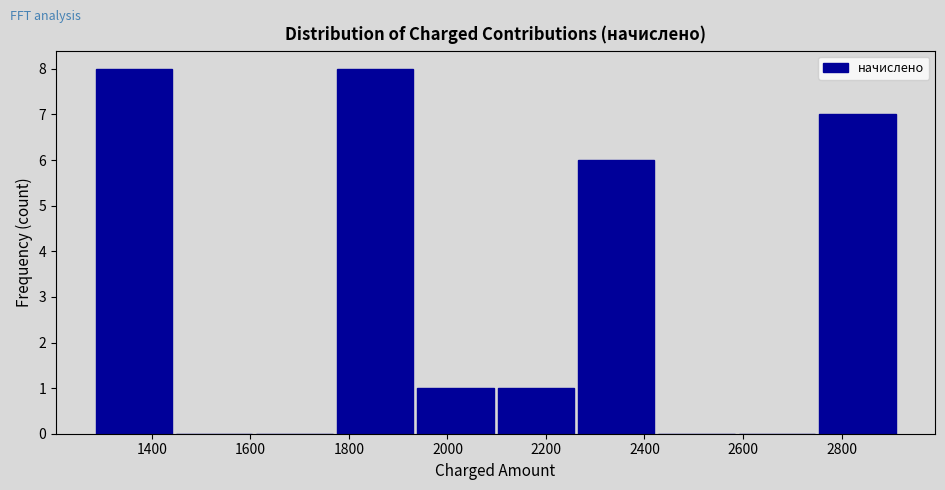

How tall is the bar that spans 2760 to 2920 on the x-axis? Neither the bar edges nor the heights are printed on the chart, so give them approximately, as read against the axes.

7